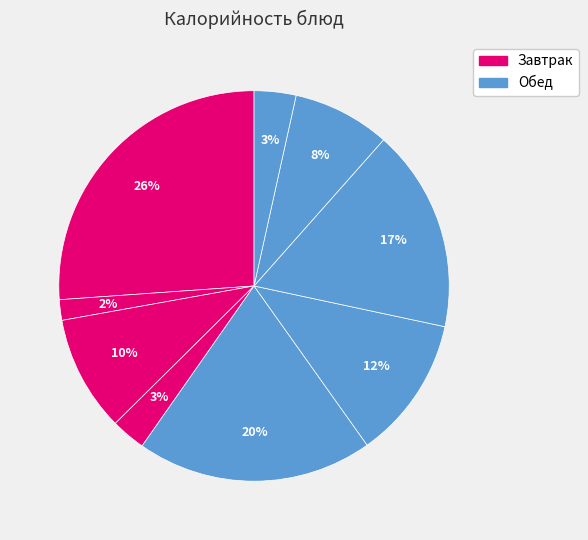

What is the largest slice in the pie chart?

Каша молочная пшеничная